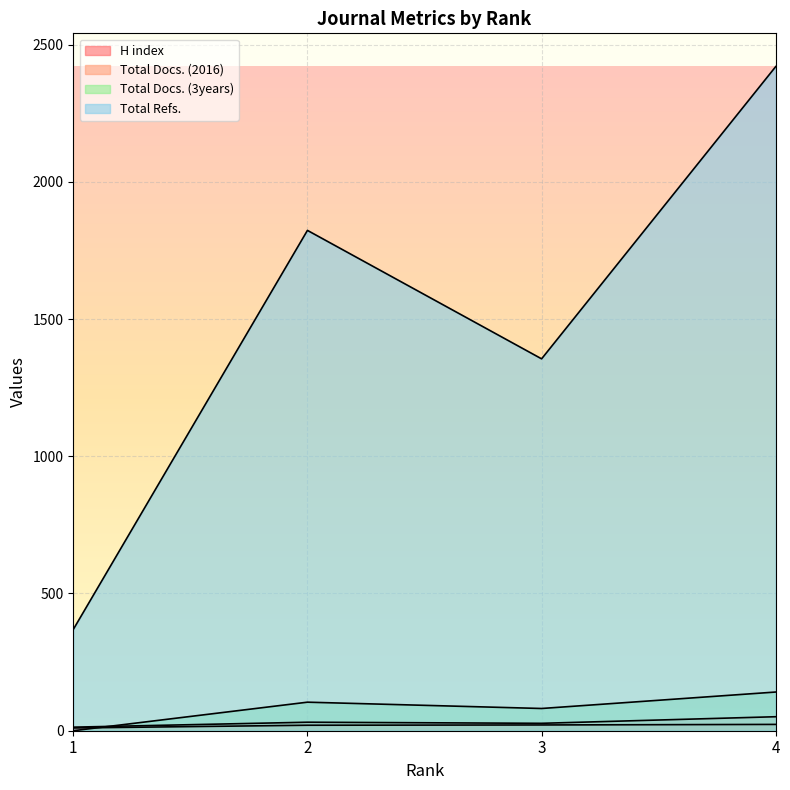

True or false: Total Docs. (2016) and H index cross at least once.

False